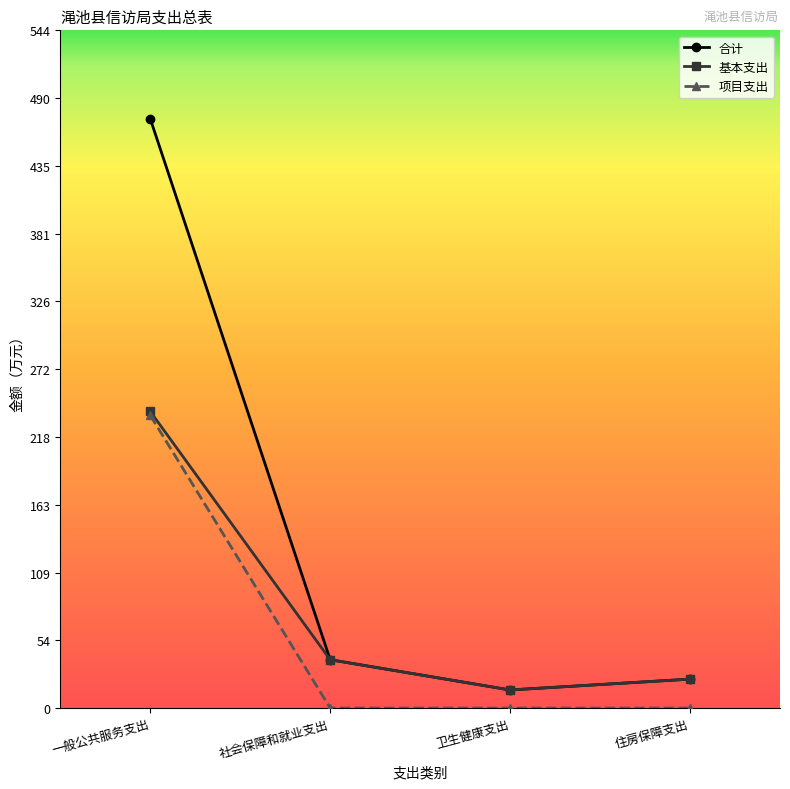

What is the difference between the maximum and second lowest values in the 项目支出 series?

235.0